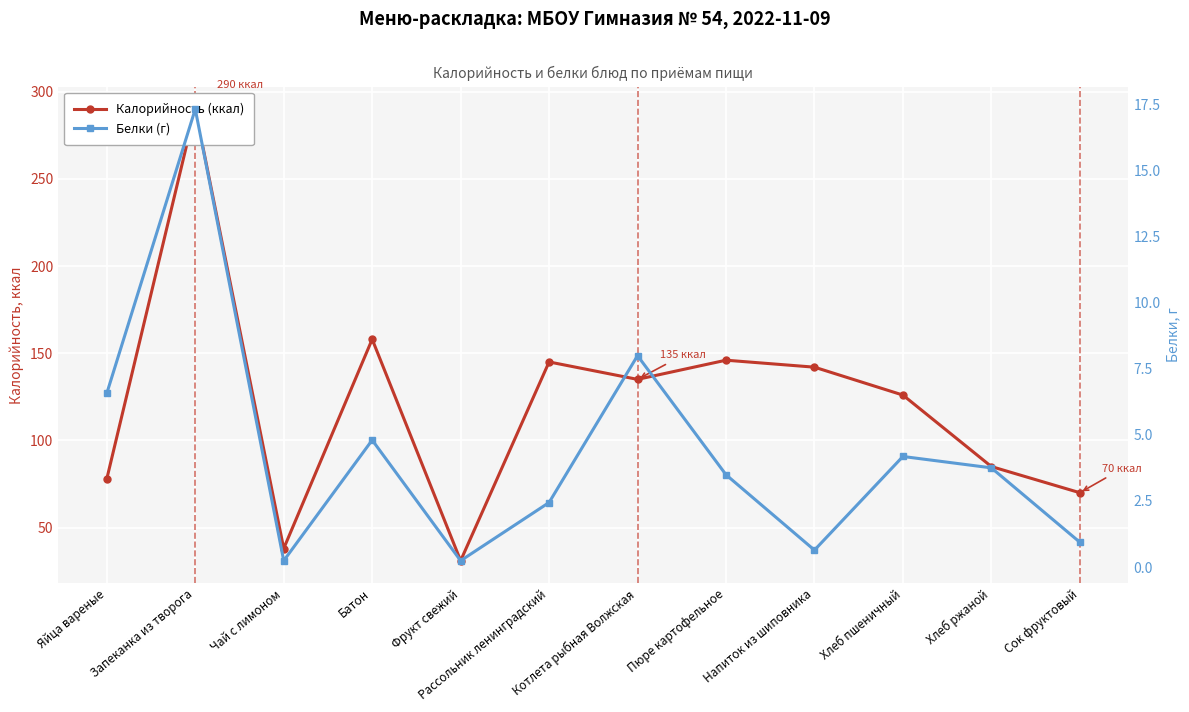

At which label does Калорийность (ккал) reach its minimum?

Фрукт свежий